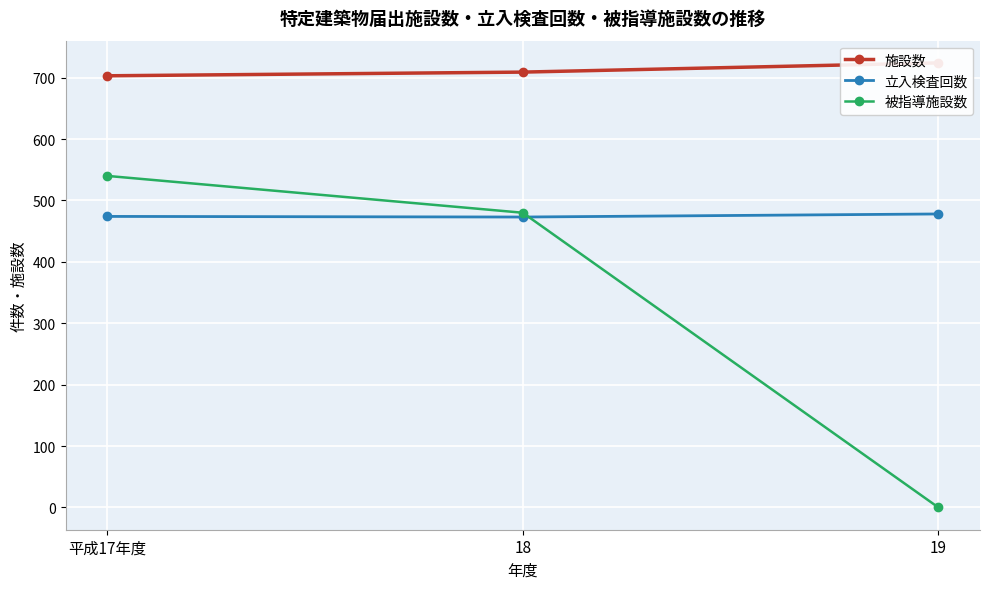

What is the sum of all 立入検査回数 values?

1425